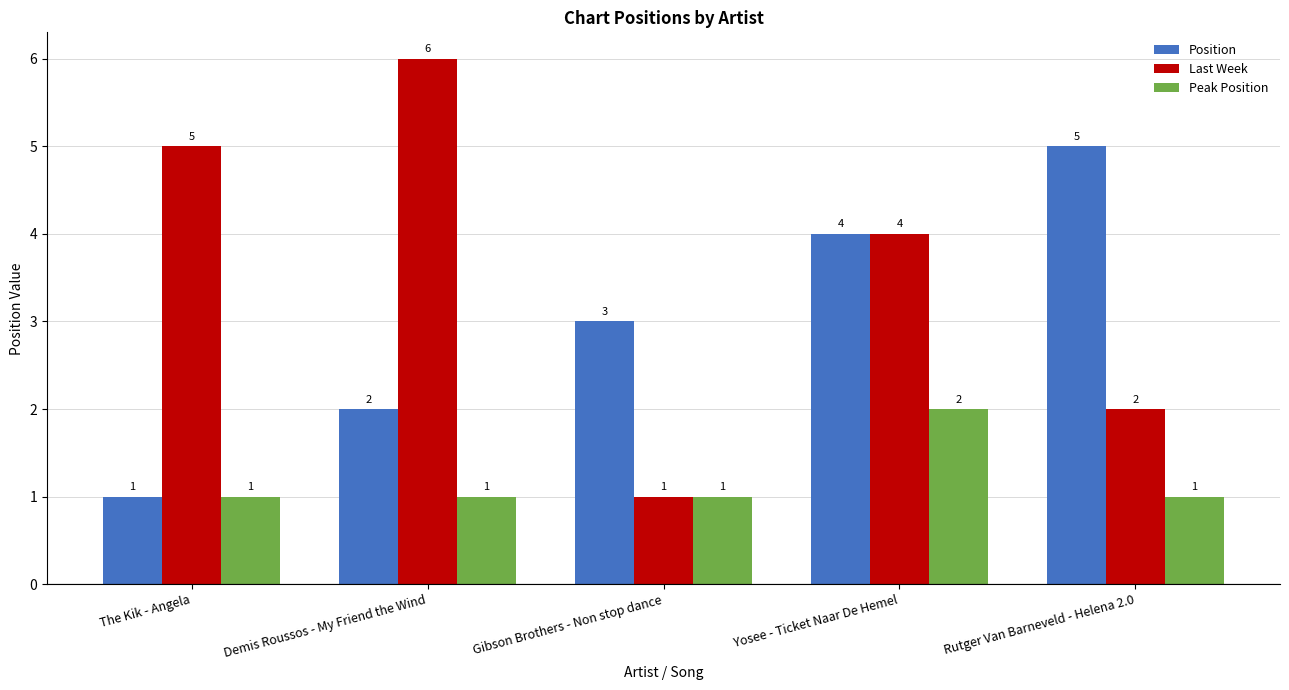

What is the label of the 2nd bar from the left?

Demis Roussos - My Friend the Wind